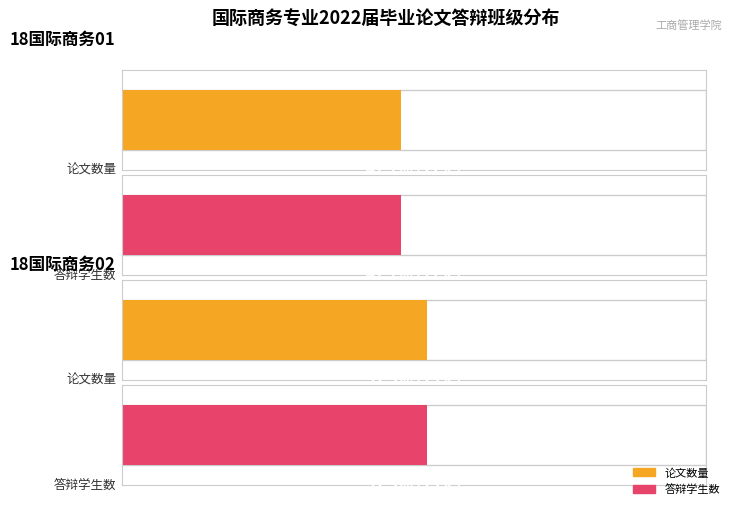

What is the sum of all 18国际商务02 values?

46